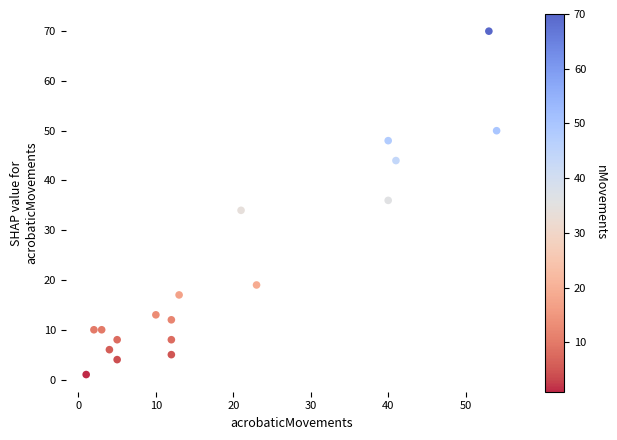

What is the range of Y values (max minus min)?

69